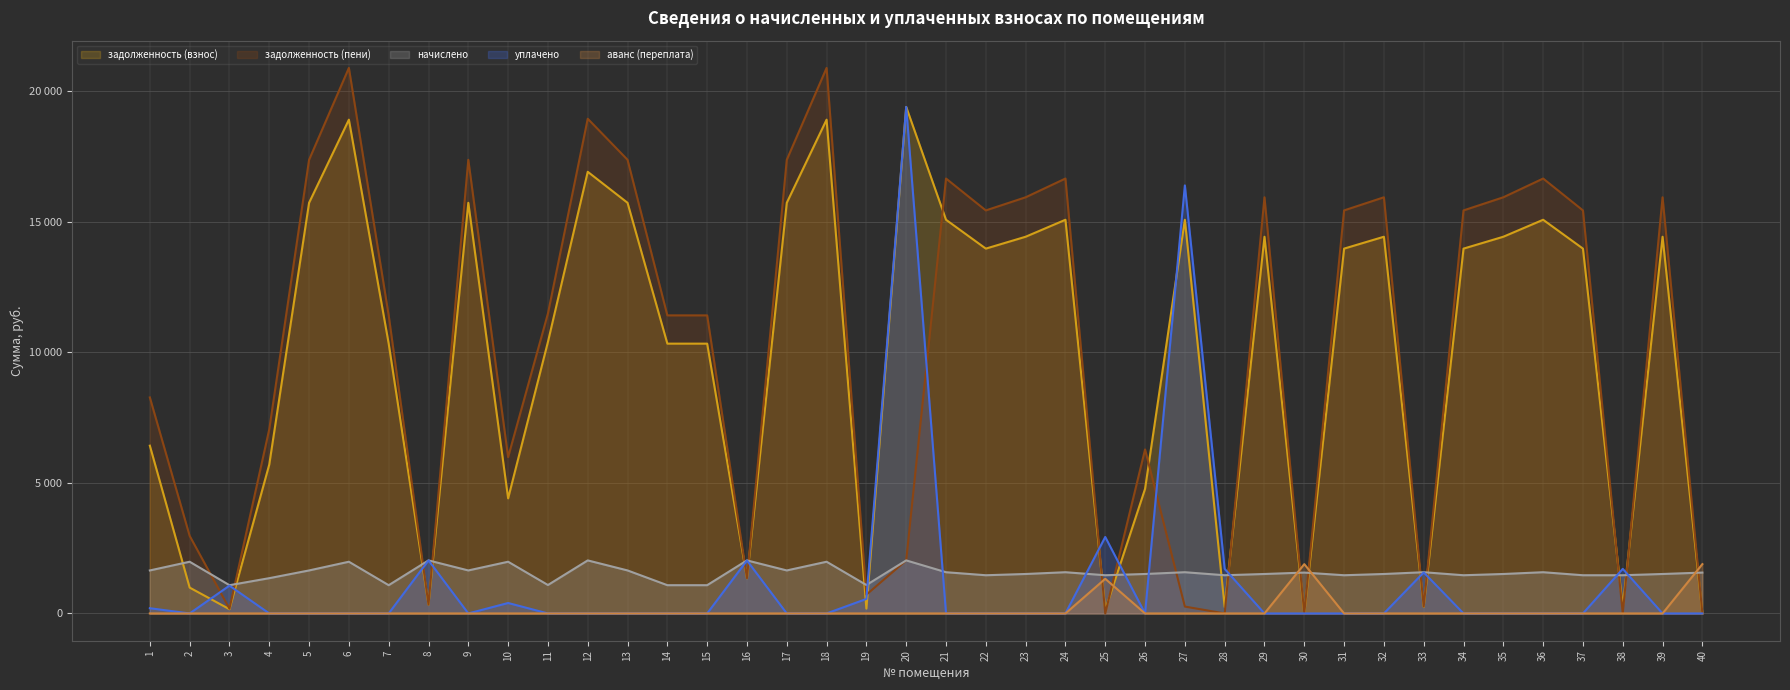

True or false: задолженность (пени) has more than 1 interior local peaks.

True